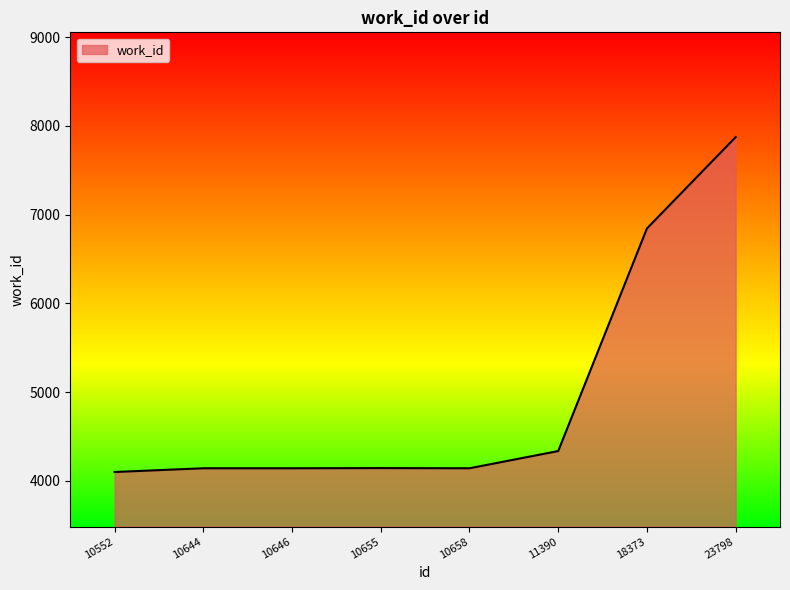

Does the chart have visible grid lines?

No